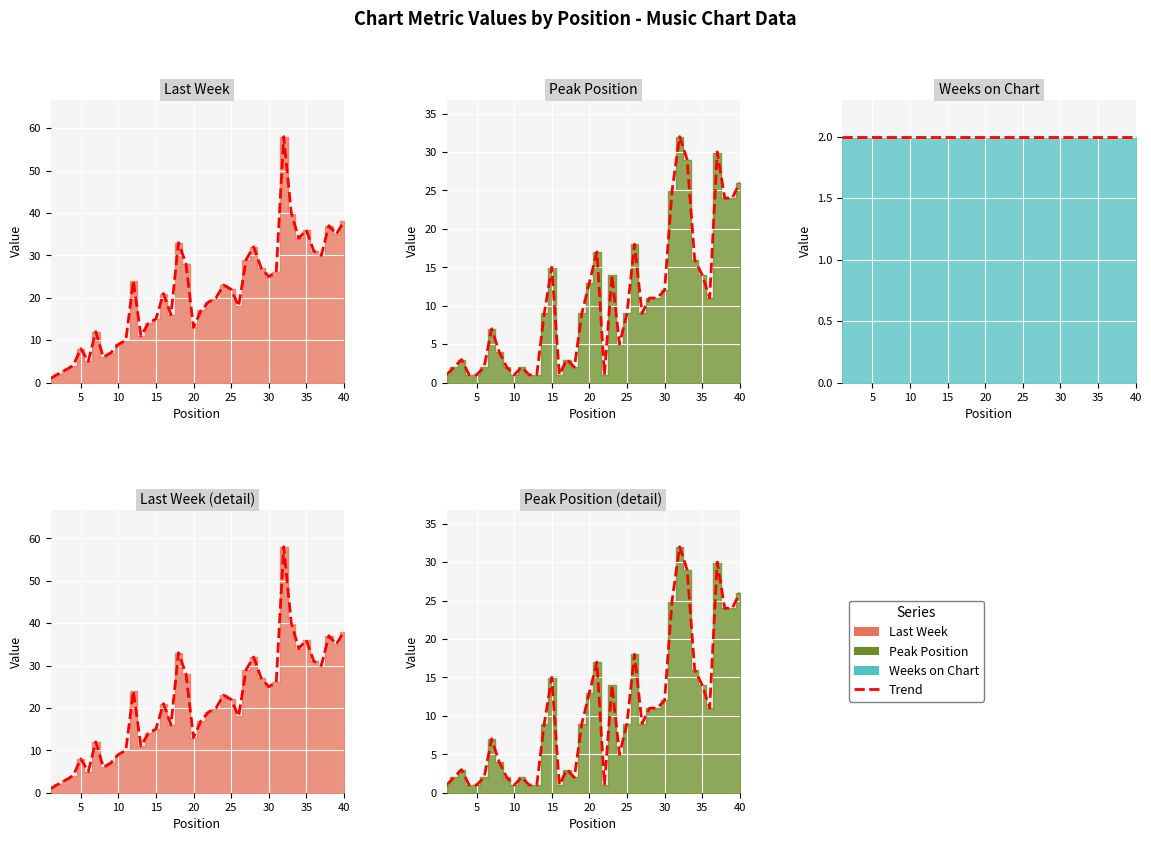

What is the minimum value shown in the chart?

1